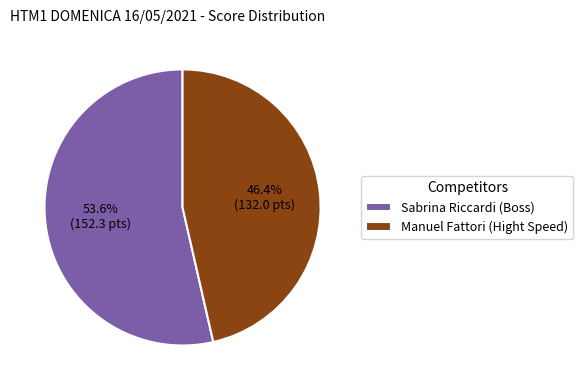

What is the largest slice in the pie chart?

Sabrina Riccardi (Boss)